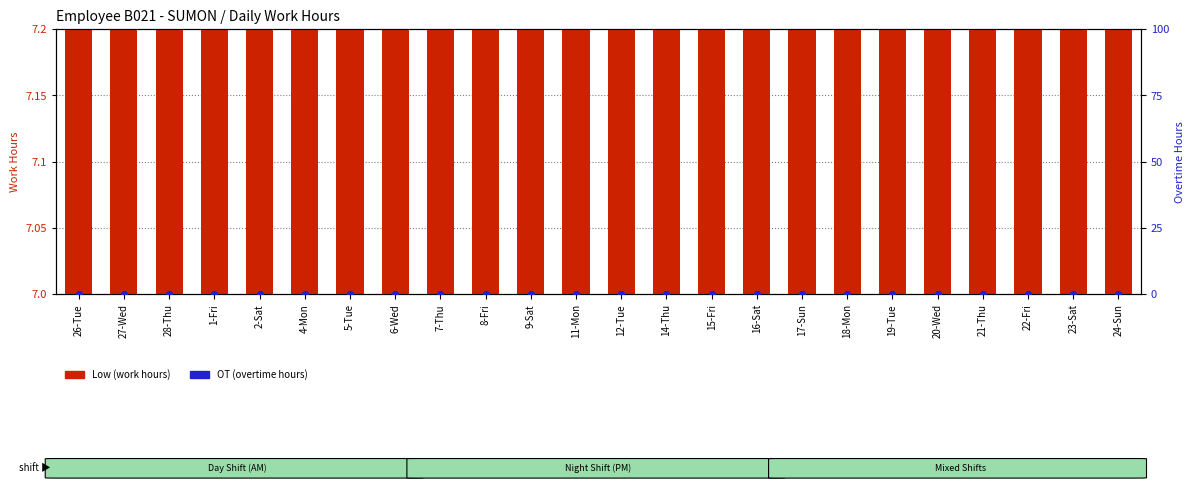

Which series has the largest total across all categories?

Low (work hours)